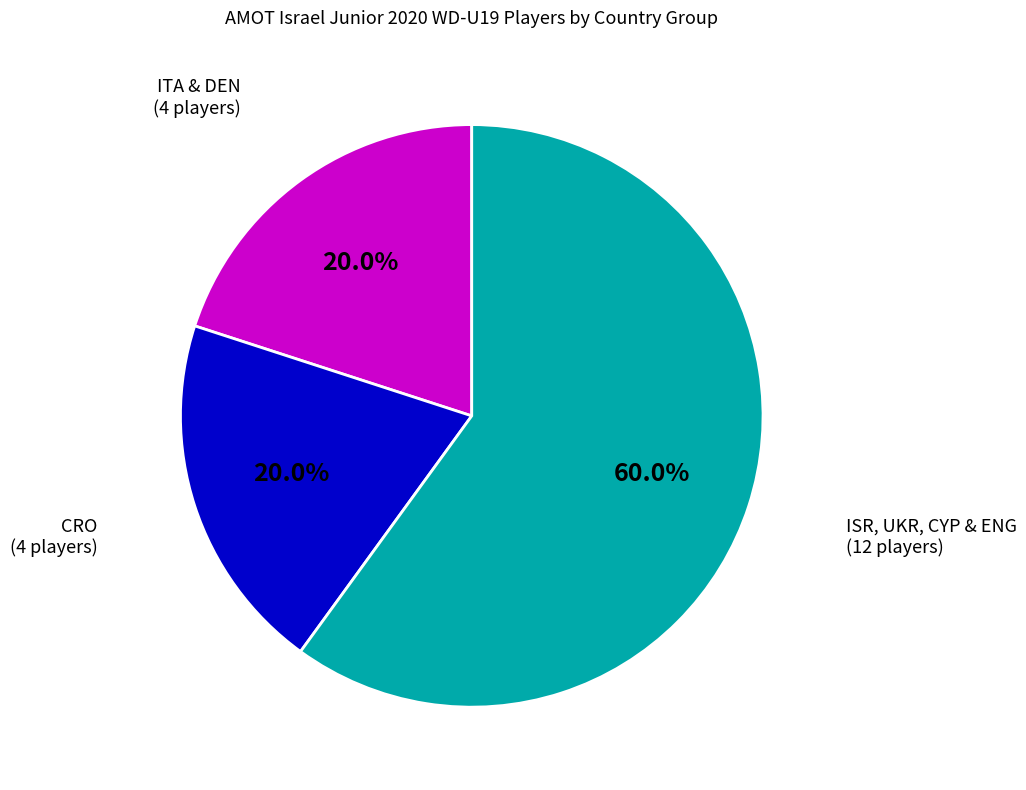

To the nearest percent, what portion does CRO represent?

20%